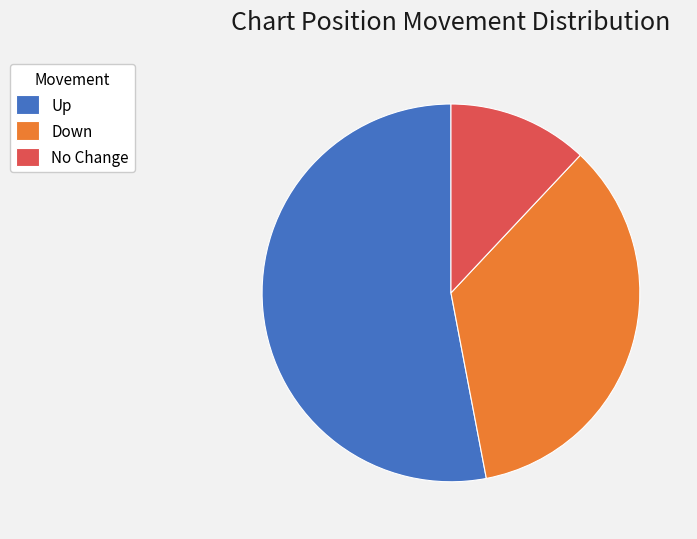

True or false: No Change accounts for 3% of the total.

False